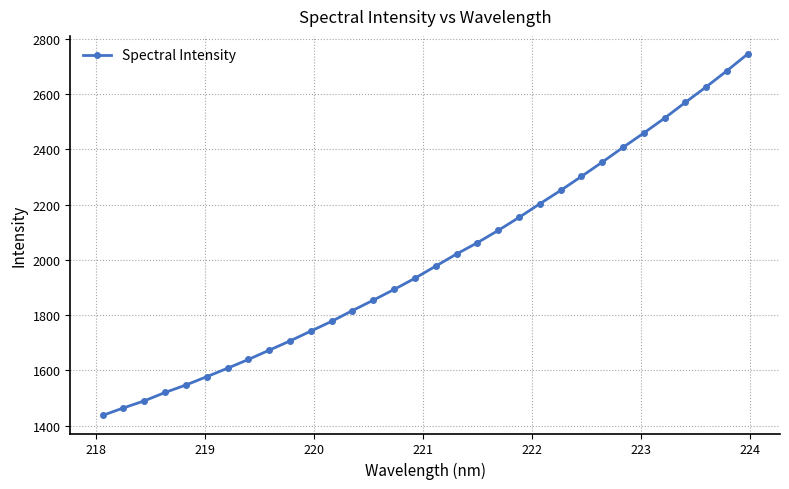

What is the value of the 8th point from the left?

1639.3